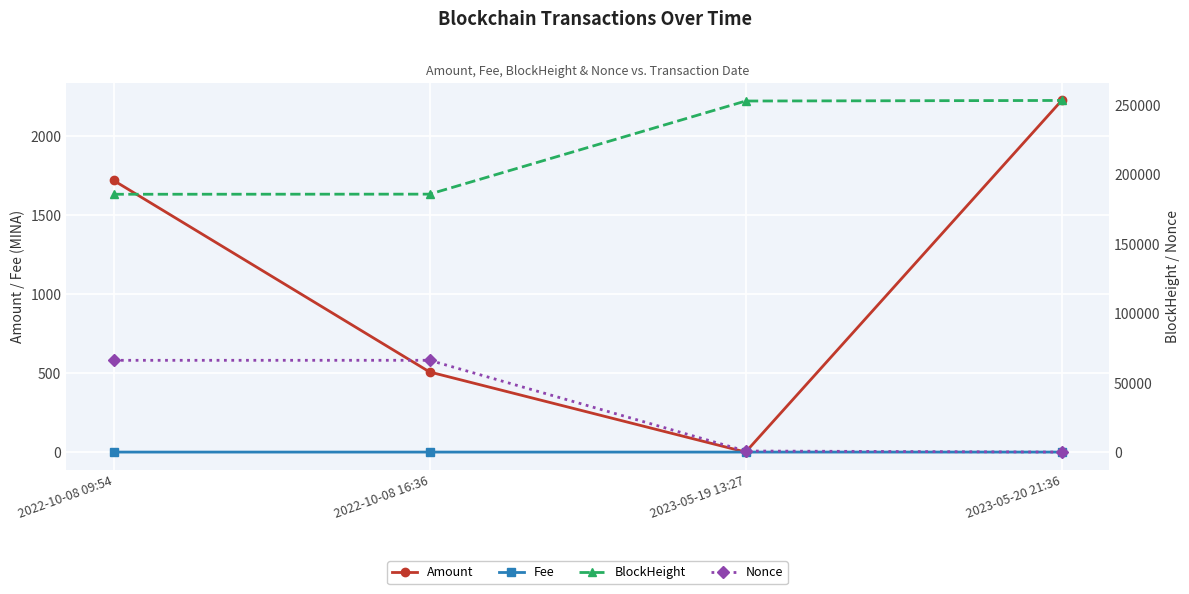

How many lines are shown in the chart?

4